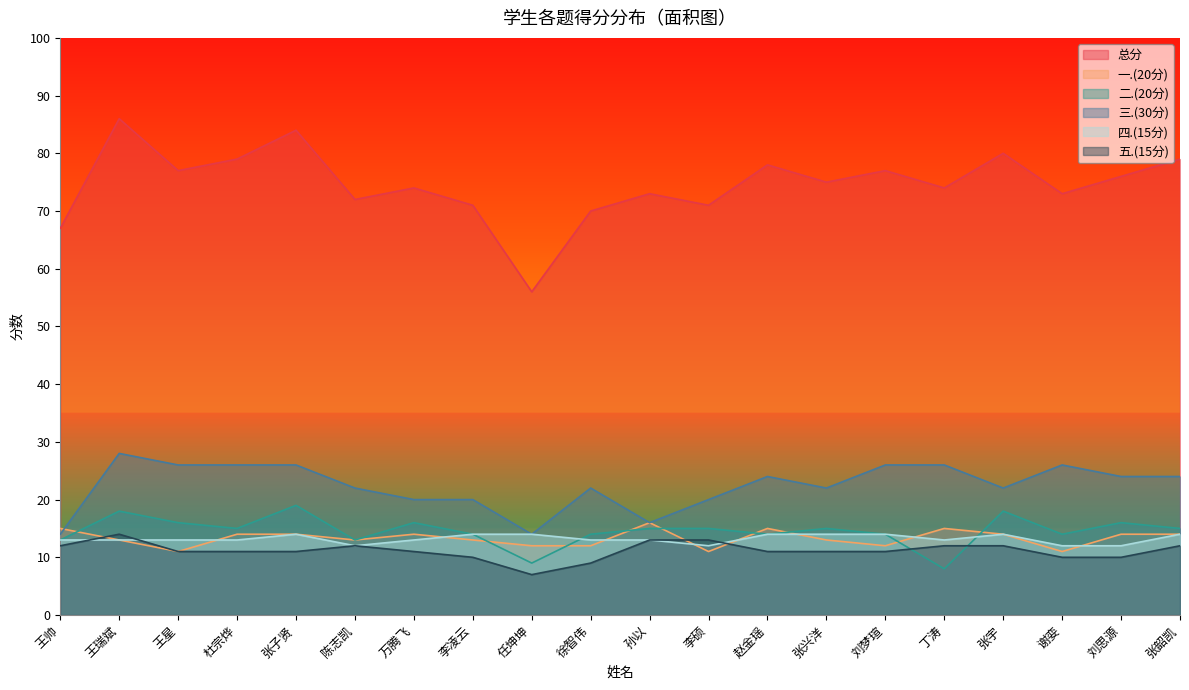

Which series ends up on top after the final intersection of 二.(20分) and 五.(15分)?

二.(20分)